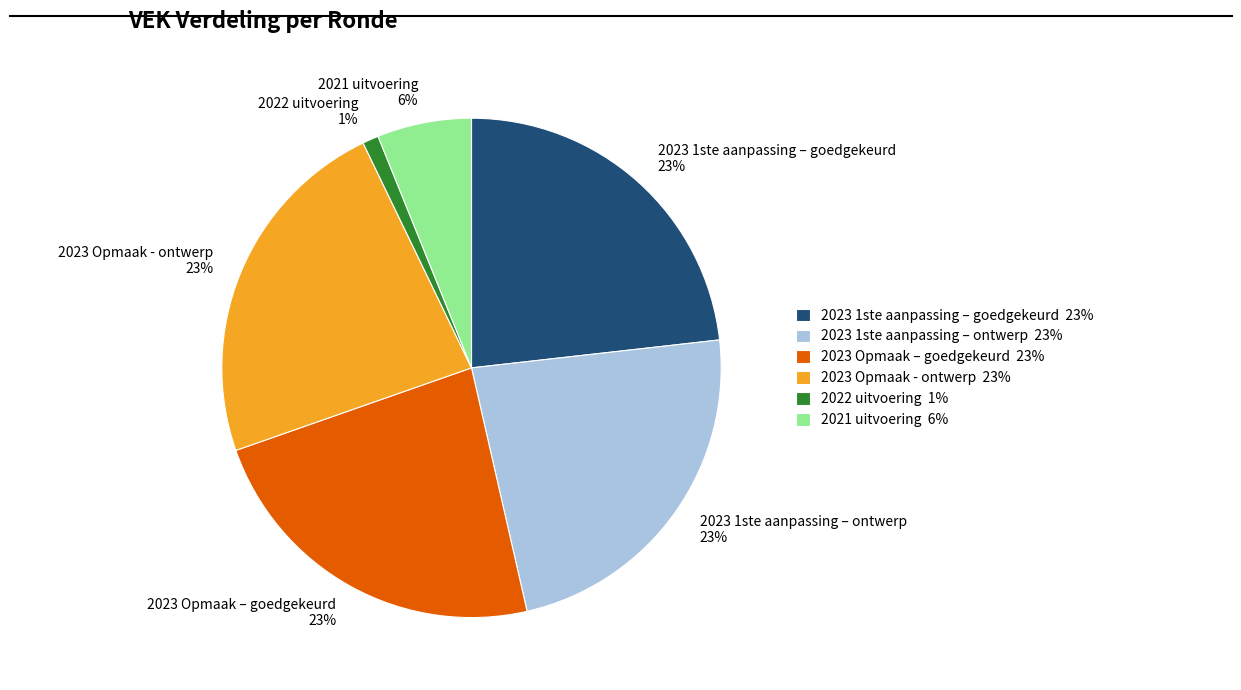

Count the number of slices in the pie.

6